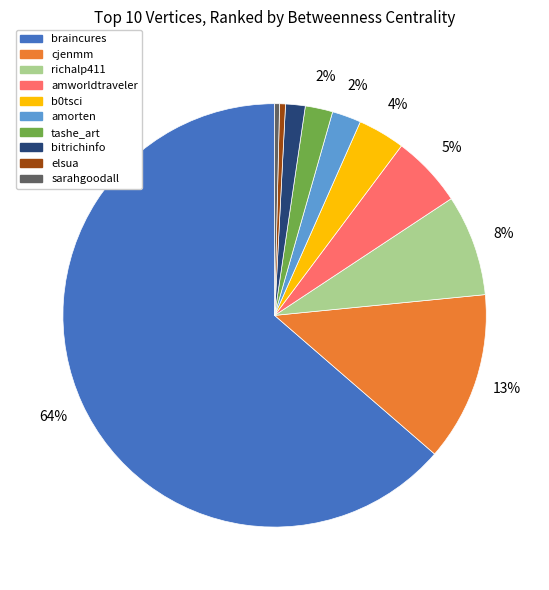

Is cjenmm the majority of the pie?

No